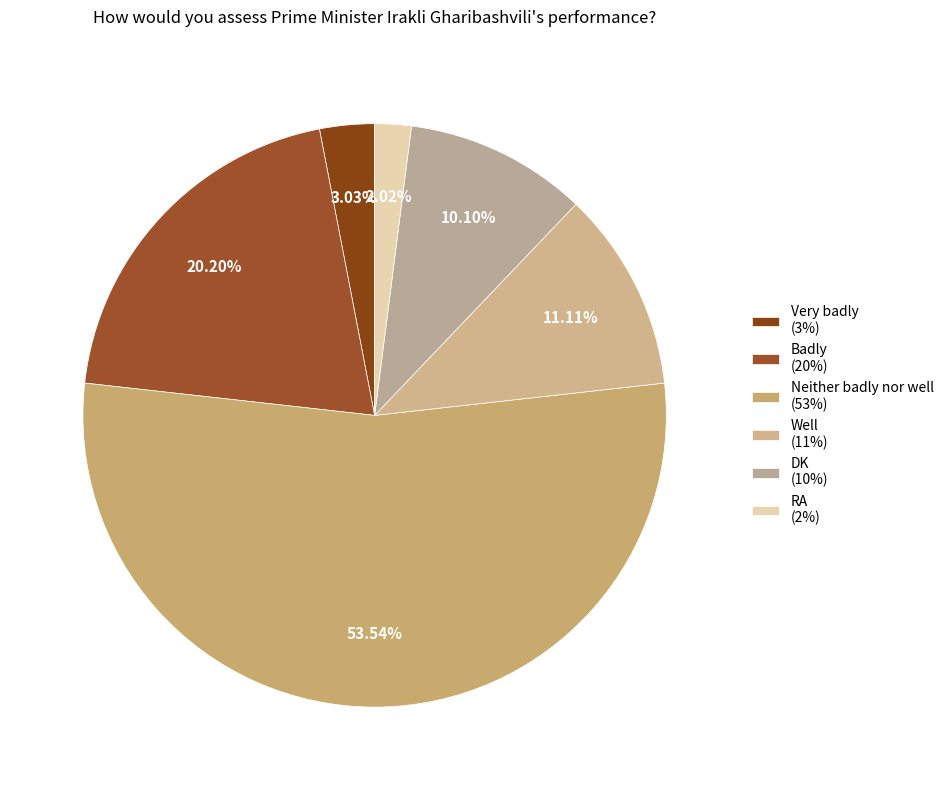

What is the smallest slice in the pie chart?

RA (2%)